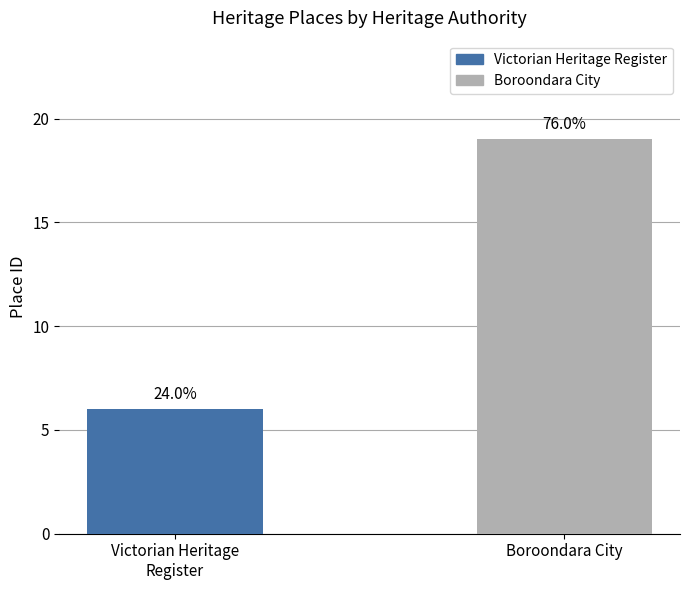

What is the difference between the maximum and minimum values?

13